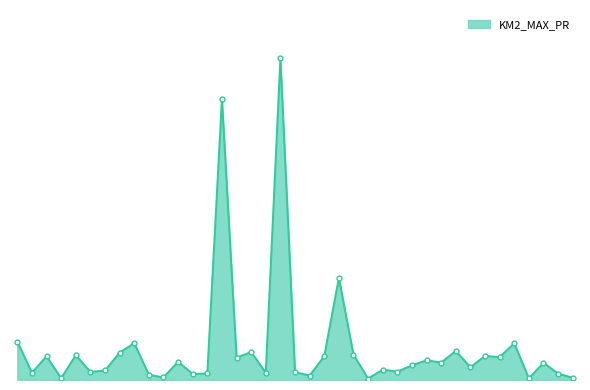

At which label does the data first exceed 815?

ABKATUN OBC